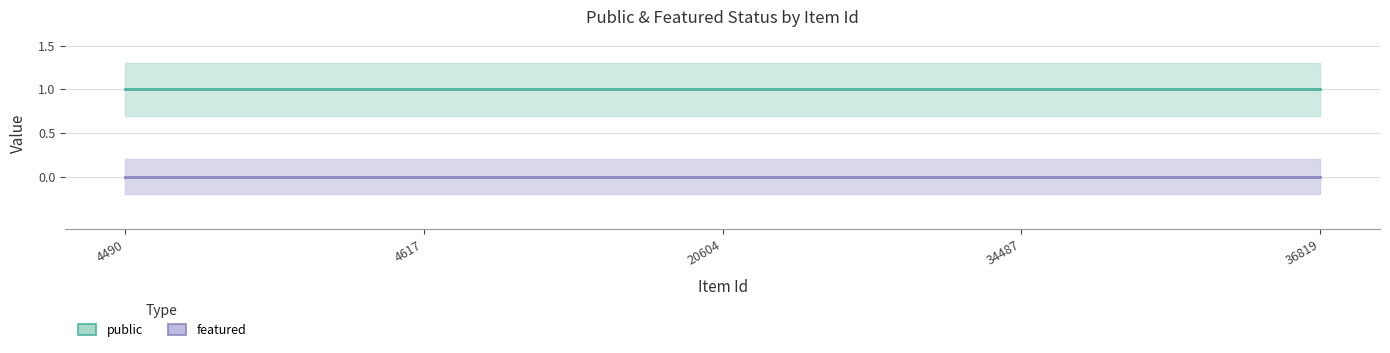

Is it true that public equals 1 at 4617?

True